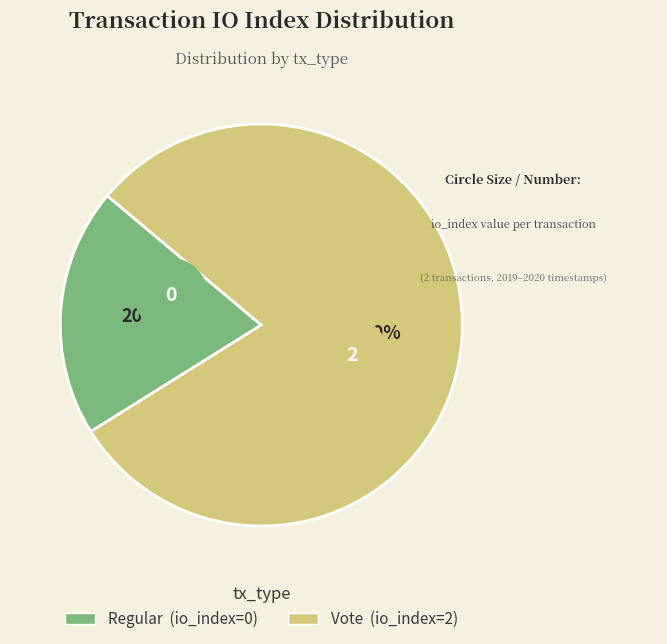

What is the change in value from Regular to Vote?

+2